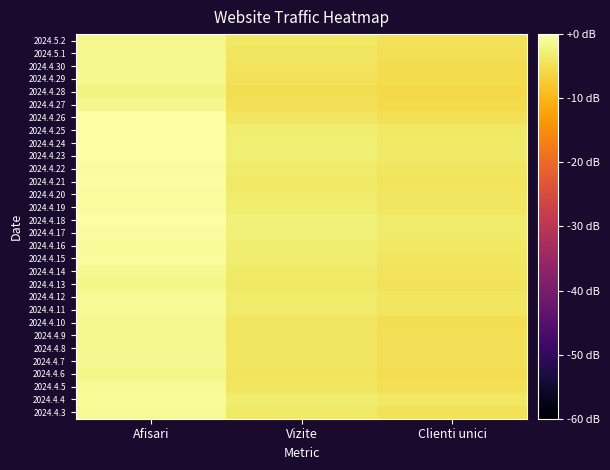

Reading left to right, what are all the values shown in this chart?

2024.5.2: Afisari=-1.5	Vizite=-3.9	Clienti unici=-4.5
2024.5.1: Afisari=-1.5	Vizite=-4.1	Clienti unici=-4.8
2024.4.30: Afisari=-1.4	Vizite=-4.4	Clienti unici=-5.2
2024.4.29: Afisari=-1.4	Vizite=-4.5	Clienti unici=-5.3
2024.4.28: Afisari=-2.1	Vizite=-5.0	Clienti unici=-5.8
2024.4.27: Afisari=-1.5	Vizite=-4.8	Clienti unici=-5.6
2024.4.26: Afisari=-0.1	Vizite=-4.0	Clienti unici=-4.8
2024.4.25: Afisari=-0.2	Vizite=-3.1	Clienti unici=-3.9
2024.4.24: Afisari=-0.1	Vizite=-2.9	Clienti unici=-3.6
2024.4.23: Afisari=0.0	Vizite=-2.9	Clienti unici=-3.6
2024.4.22: Afisari=-0.5	Vizite=-3.3	Clienti unici=-4.1
2024.4.21: Afisari=-0.4	Vizite=-3.6	Clienti unici=-4.3
2024.4.20: Afisari=-0.5	Vizite=-3.4	Clienti unici=-4.2
2024.4.19: Afisari=-0.5	Vizite=-3.3	Clienti unici=-4.1
2024.4.18: Afisari=-0.2	Vizite=-2.6	Clienti unici=-3.4
2024.4.17: Afisari=-0.5	Vizite=-2.6	Clienti unici=-3.4
2024.4.16: Afisari=-0.8	Vizite=-3.2	Clienti unici=-3.9
2024.4.15: Afisari=-0.6	Vizite=-3.2	Clienti unici=-4.0
2024.4.14: Afisari=-1.2	Vizite=-3.6	Clienti unici=-4.3
2024.4.13: Afisari=-1.7	Vizite=-4.0	Clienti unici=-4.7
2024.4.12: Afisari=-1.1	Vizite=-3.5	Clienti unici=-4.2
2024.4.11: Afisari=-1.1	Vizite=-3.4	Clienti unici=-4.2
2024.4.10: Afisari=-1.5	Vizite=-4.1	Clienti unici=-4.9
2024.4.9: Afisari=-1.5	Vizite=-4.0	Clienti unici=-4.8
2024.4.8: Afisari=-1.4	Vizite=-4.0	Clienti unici=-4.9
2024.4.7: Afisari=-1.3	Vizite=-4.1	Clienti unici=-4.8
2024.4.6: Afisari=-1.7	Vizite=-4.4	Clienti unici=-5.1
2024.4.5: Afisari=-1.2	Vizite=-4.0	Clienti unici=-4.7
2024.4.4: Afisari=-0.7	Vizite=-3.3	Clienti unici=-3.9
2024.4.3: Afisari=-1.0	Vizite=-3.7	Clienti unici=-4.5